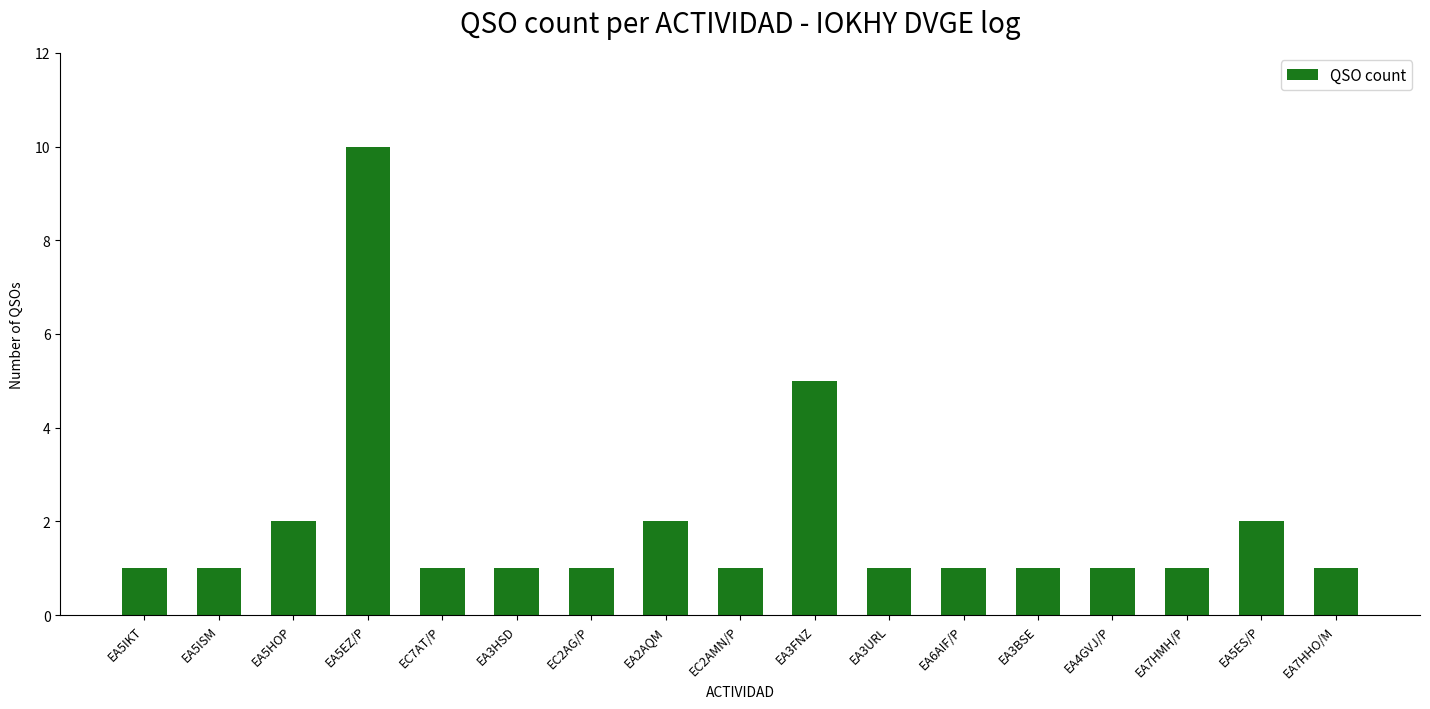

What position from the left is EA3BSE?

13